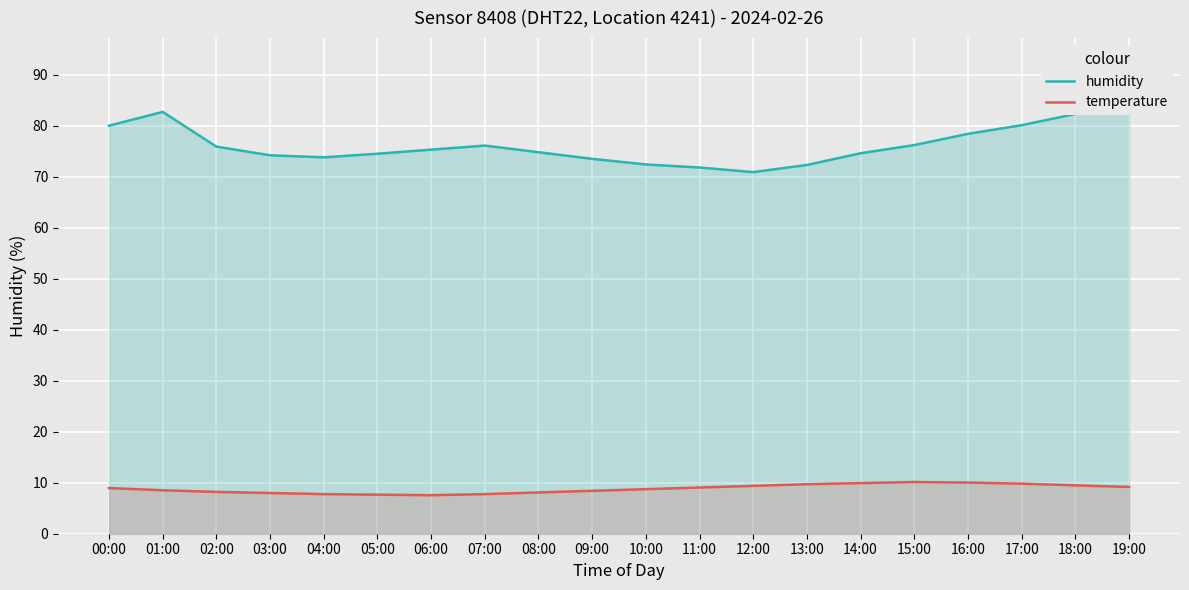

Where is the first local minimum for temperature?

06:00